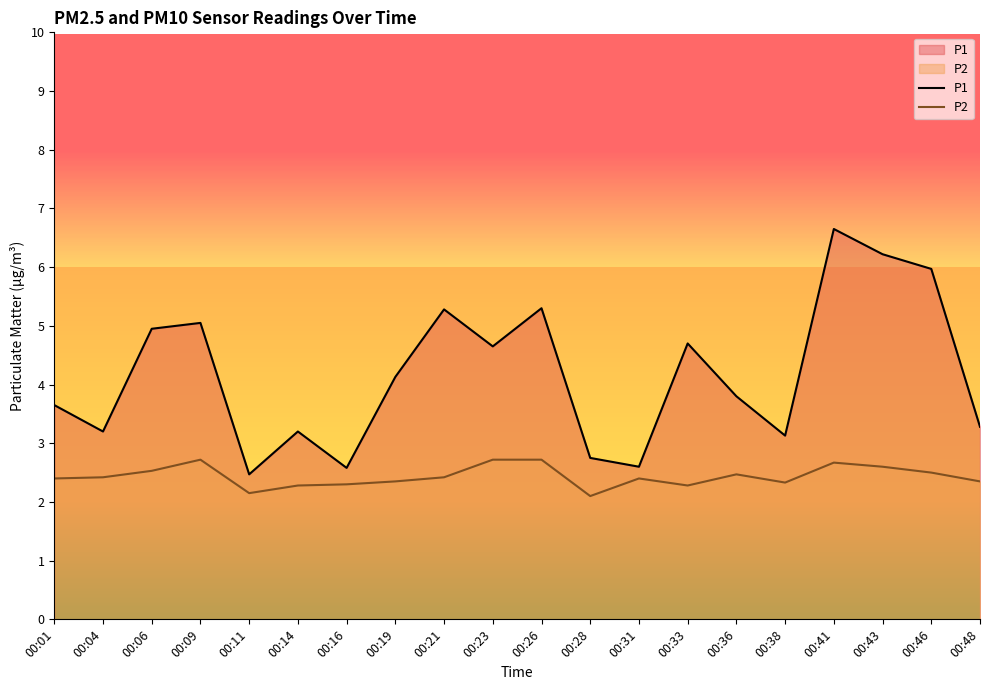

True or false: P1 and P2 cross at least once.

False